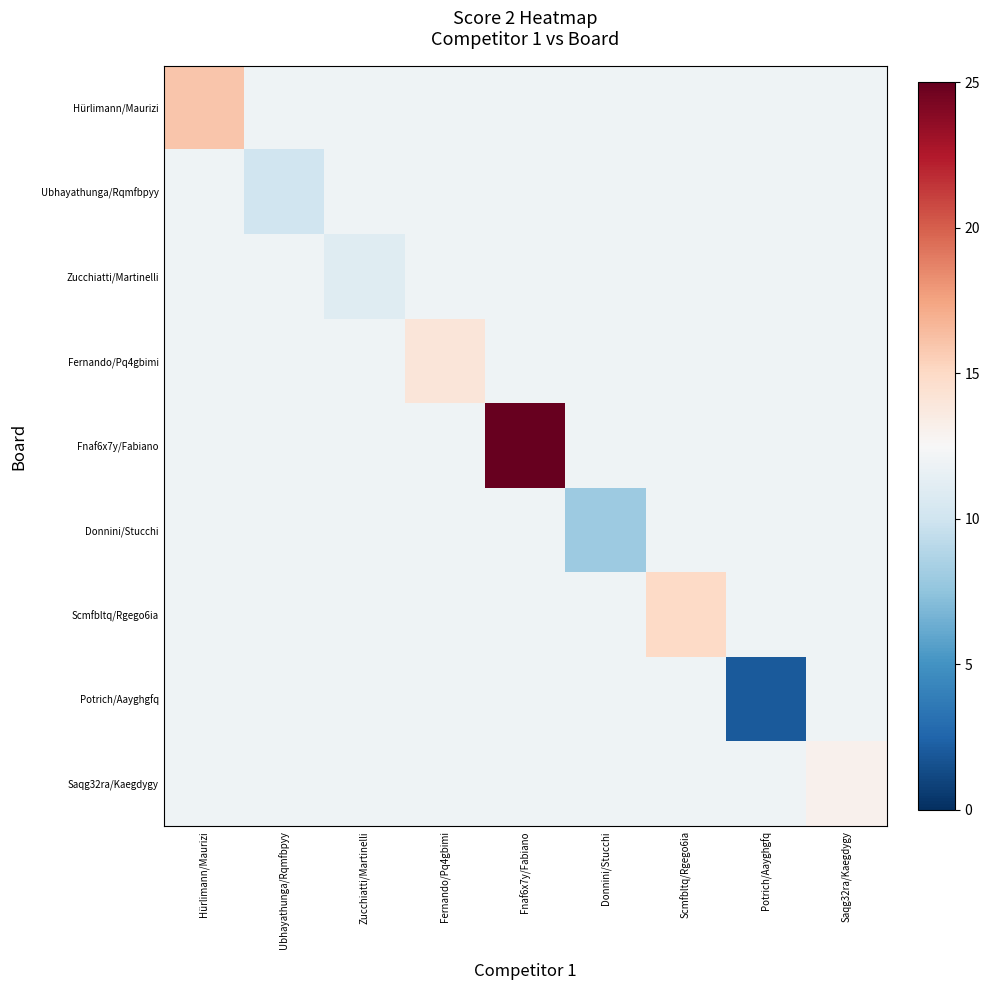

Which series changed the most between Ubhayathunga/Rqmfbpyy and Scmfbltq/Rgego6ia?

Scmfbltq/Rgego6ia